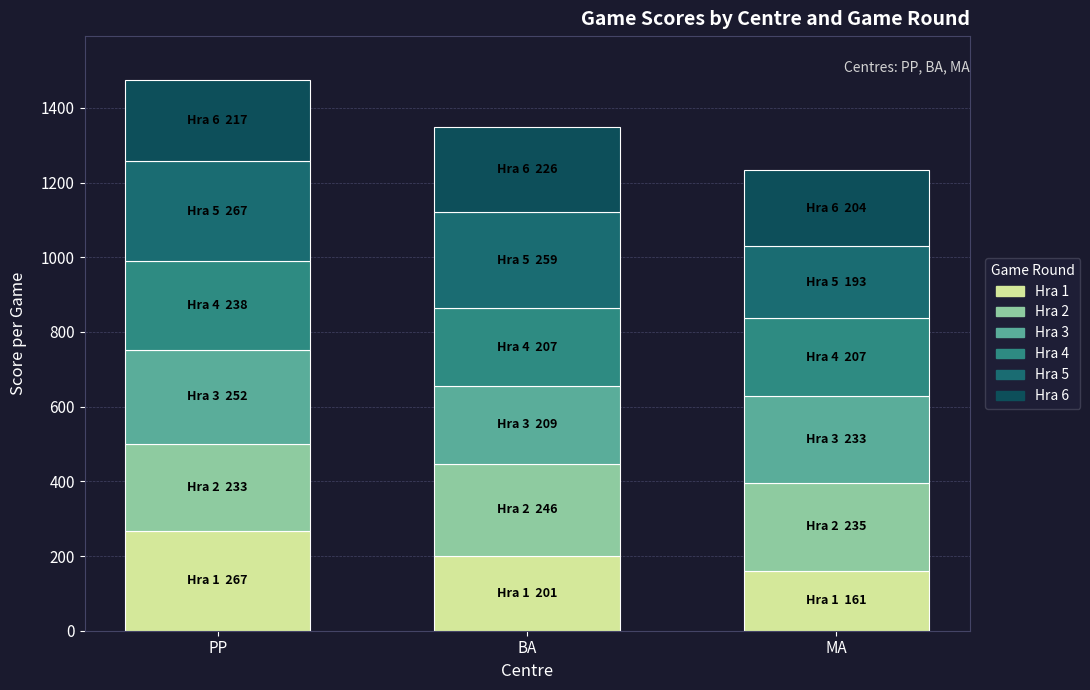

What is the total value across all series at BA?

1348